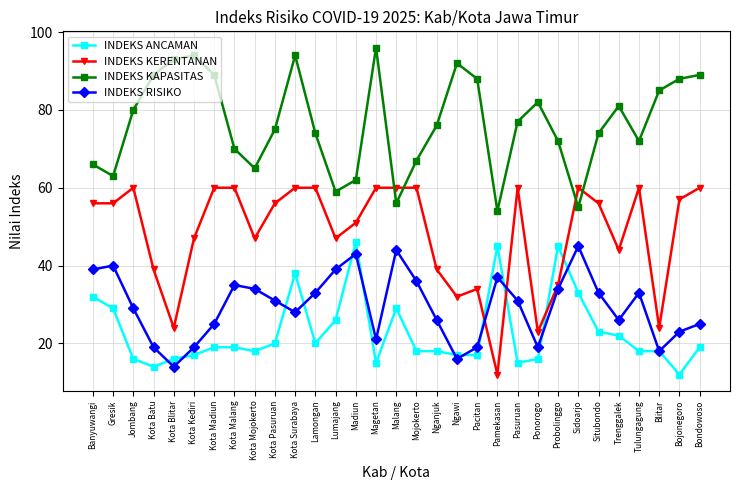

How many times do INDEKS ANCAMAN and INDEKS KERENTANAN cross each other?

4